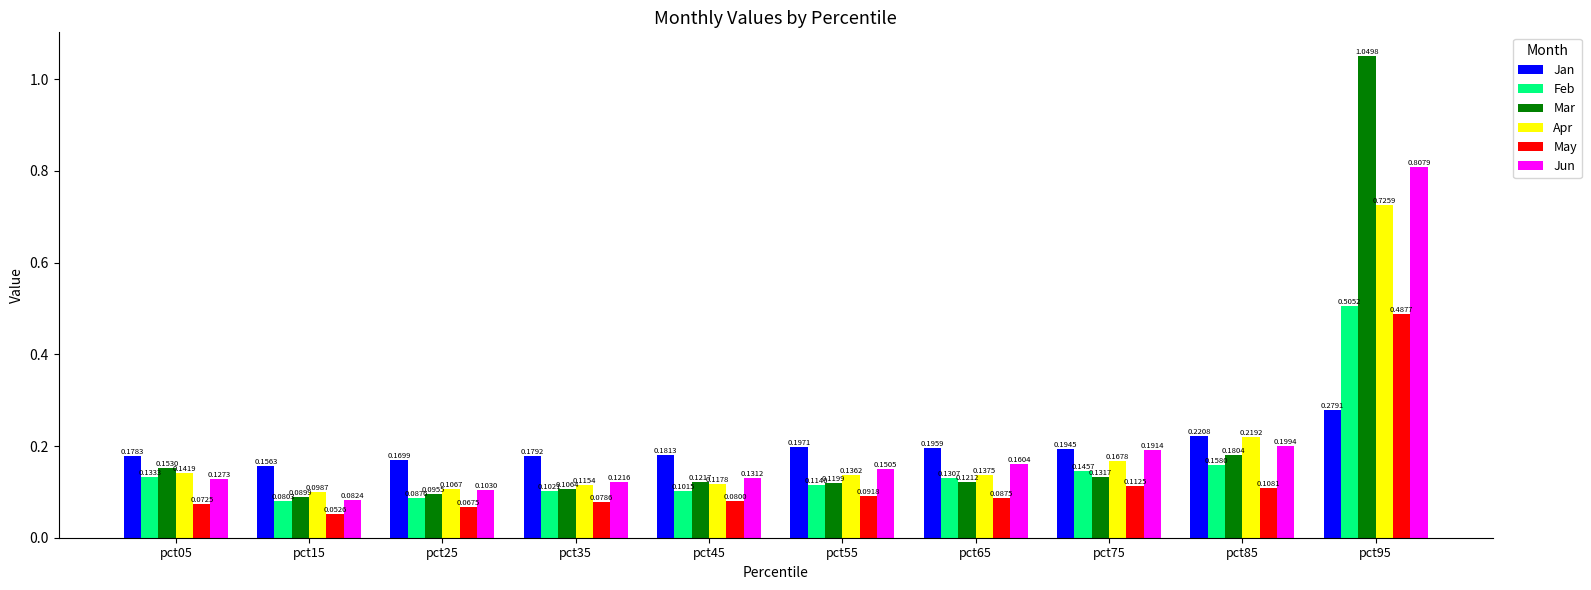

At which category is the sum across all series the highest?

pct95